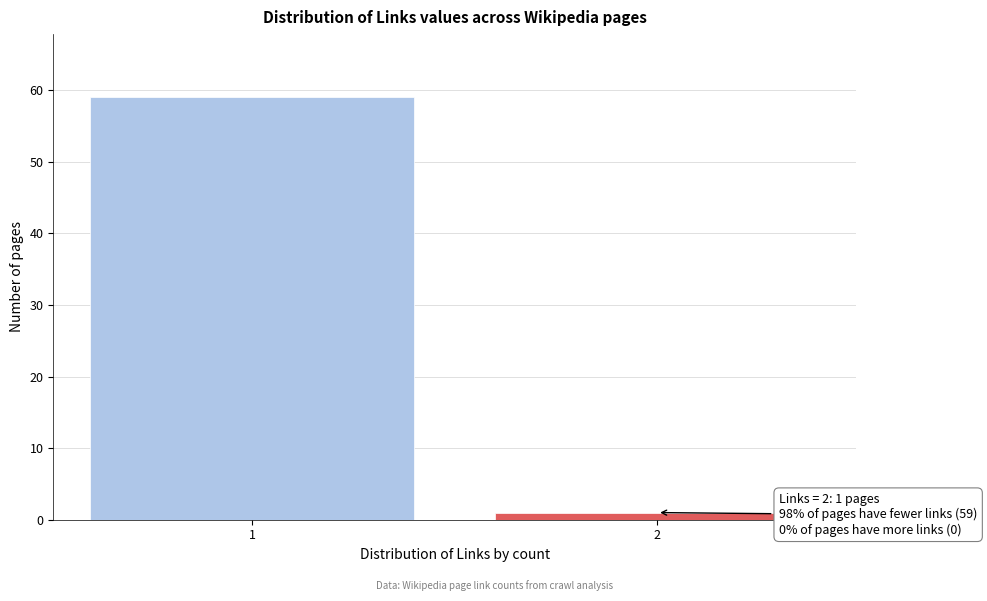

Reading left to right, transcribe all the data shown in this chart.

59	1